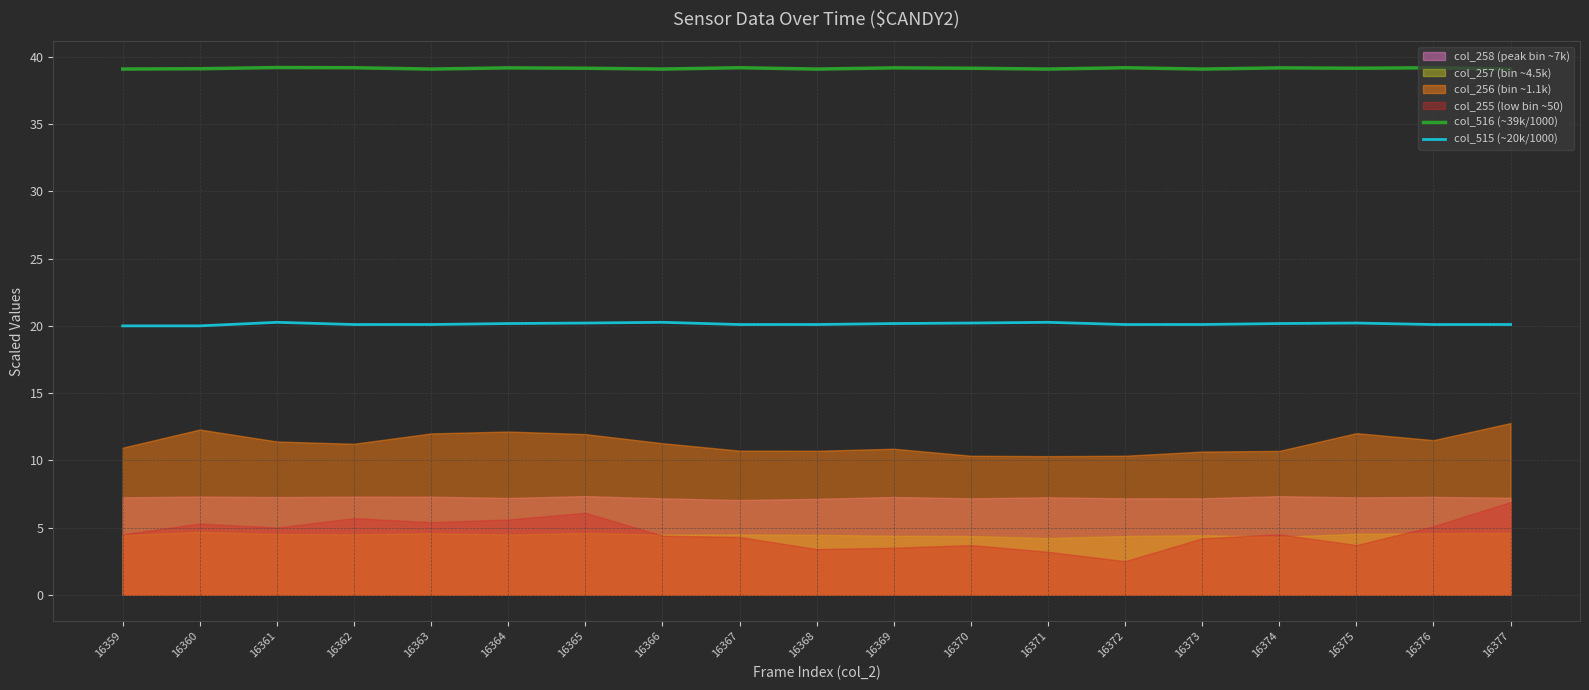

How many data points in col_515 (~20k/1000) are less than 20?

2